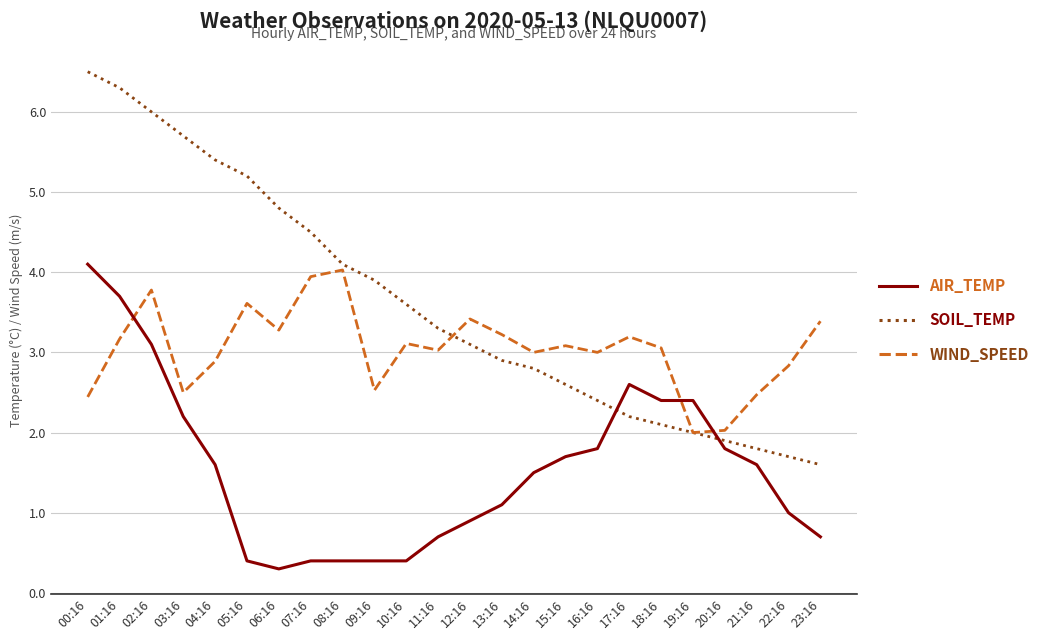

True or false: AIR_TEMP has a value of 2.6 at 17:16.

True